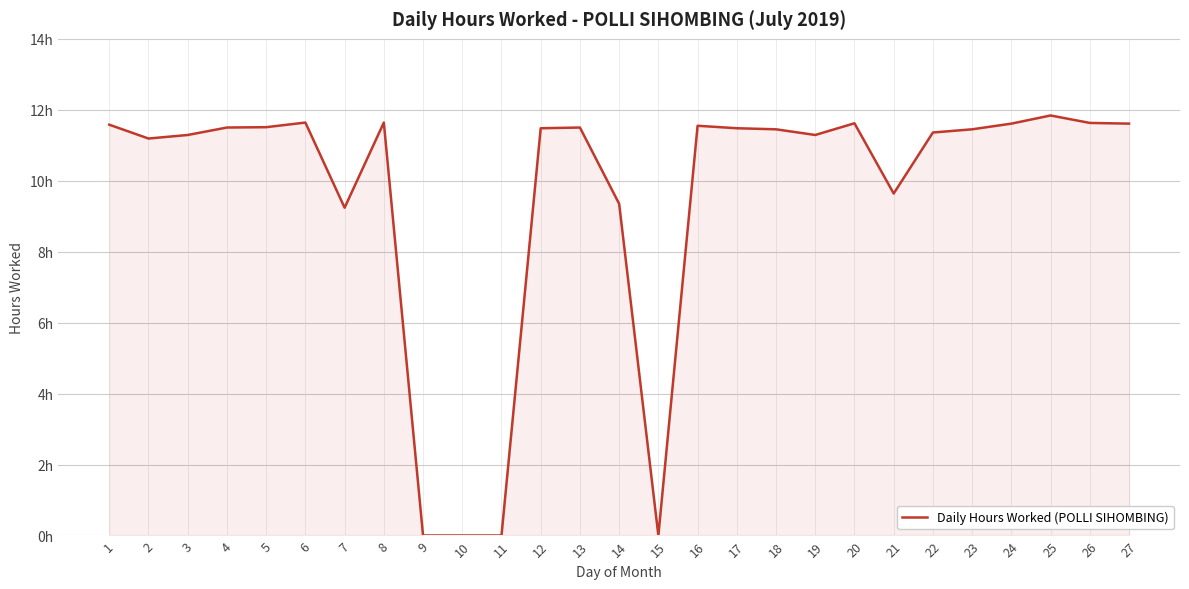

Reading left to right, extract all data points from this chart.

1=11.6	2=11.2	3=11.3	4=11.5	5=11.5	6=11.6	7=9.2	8=11.6	9=0.0	10=0.0	11=0.0	12=11.5	13=11.5	14=9.3	15=0.0	16=11.6	17=11.5	18=11.4	19=11.3	20=11.6	21=9.6	22=11.4	23=11.4	24=11.6	25=11.8	26=11.6	27=11.6